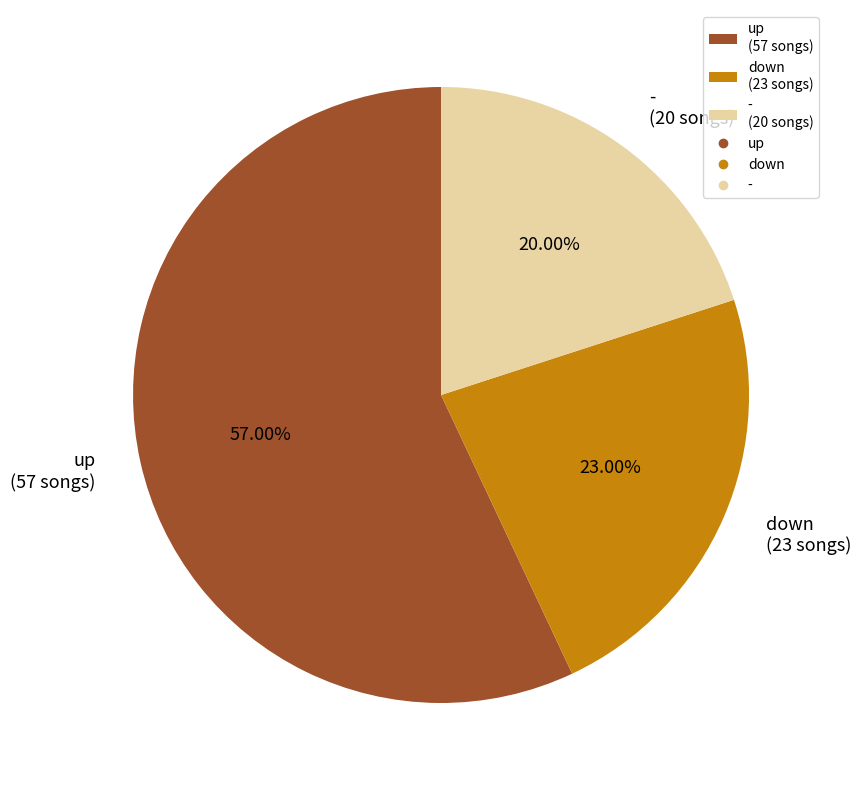

How many slices are in this pie chart?

3